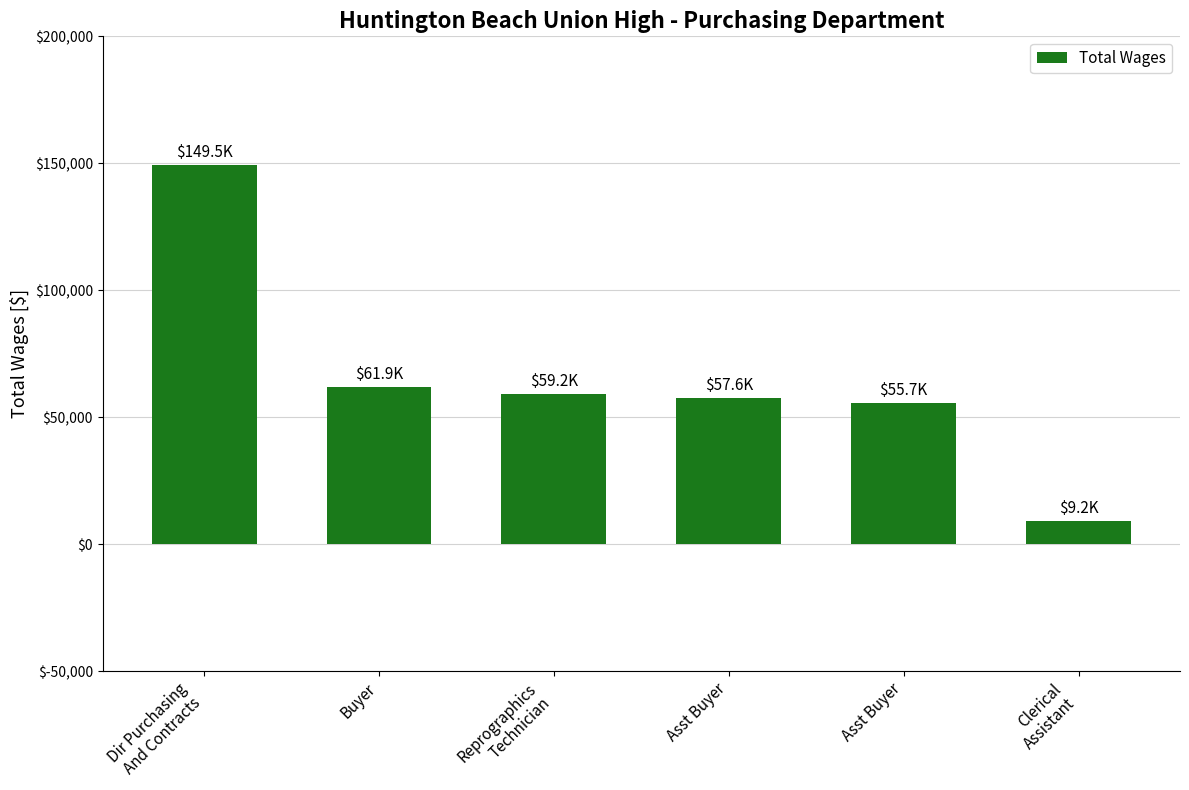

Reading left to right, transcribe all the data shown in this chart.

Dir Purchasing
And Contracts=149489	Buyer=61869	Reprographics
Technician=59177	Asst Buyer=57636	Asst Buyer=55659	Clerical
Assistant=9244